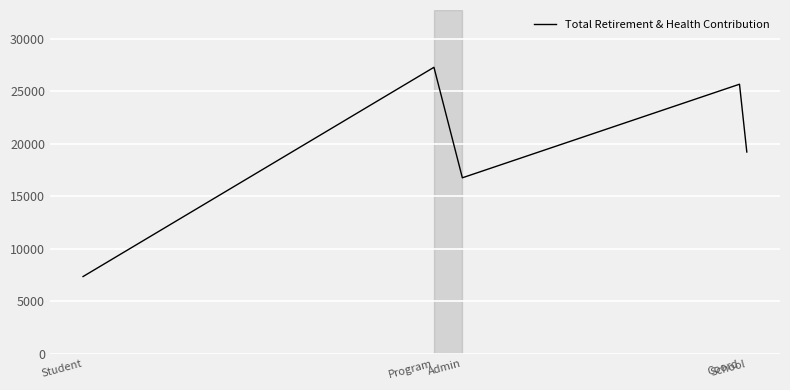

Read the value at Coord.

25693